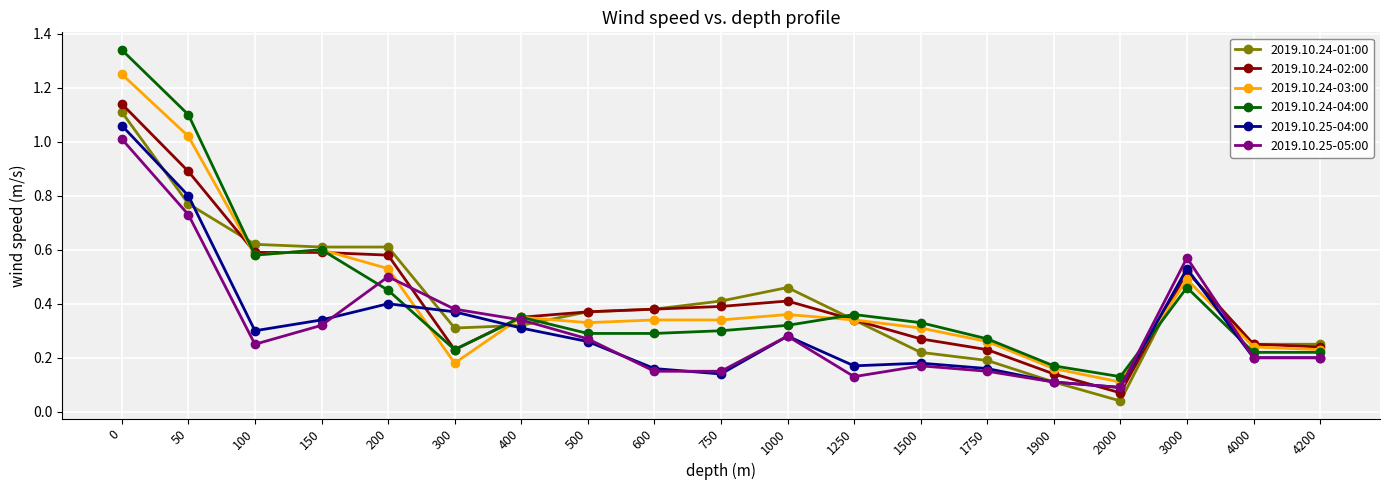

Is this an area chart (filled region under the line)?

No